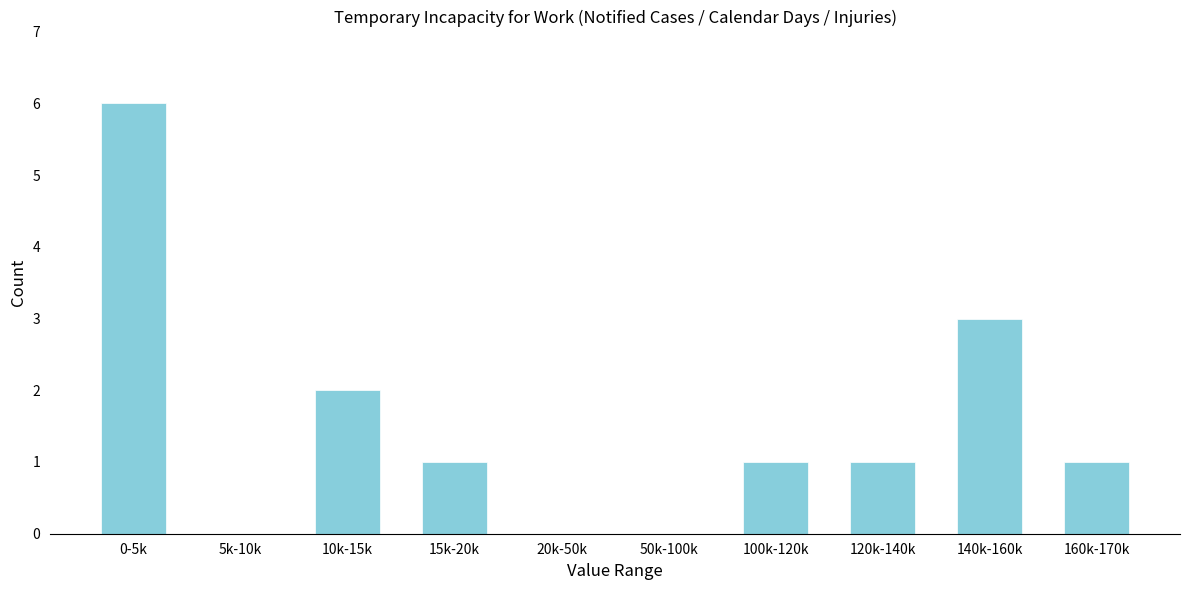

Reading left to right, extract all data points from this chart.

0-5k=6	5k-10k=0	10k-15k=2	15k-20k=1	20k-50k=0	50k-100k=0	100k-120k=1	120k-140k=1	140k-160k=3	160k-170k=1